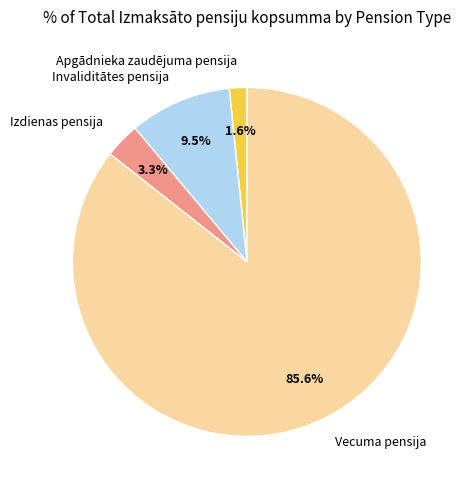

How many slices are in this pie chart?

4